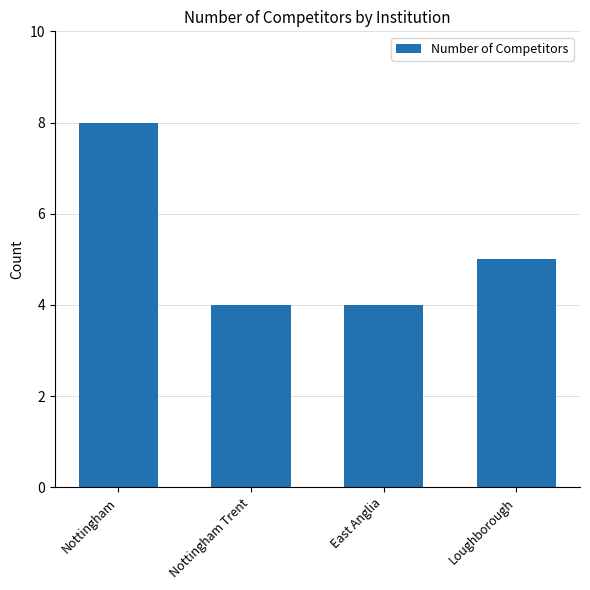

True or false: the data shows 5 at Loughborough.

True